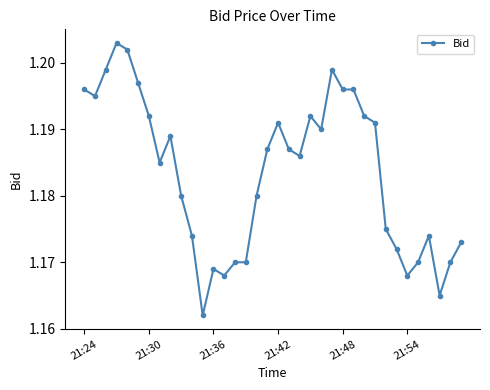

True or false: there are more than 1 points higher than both neighbors.

True